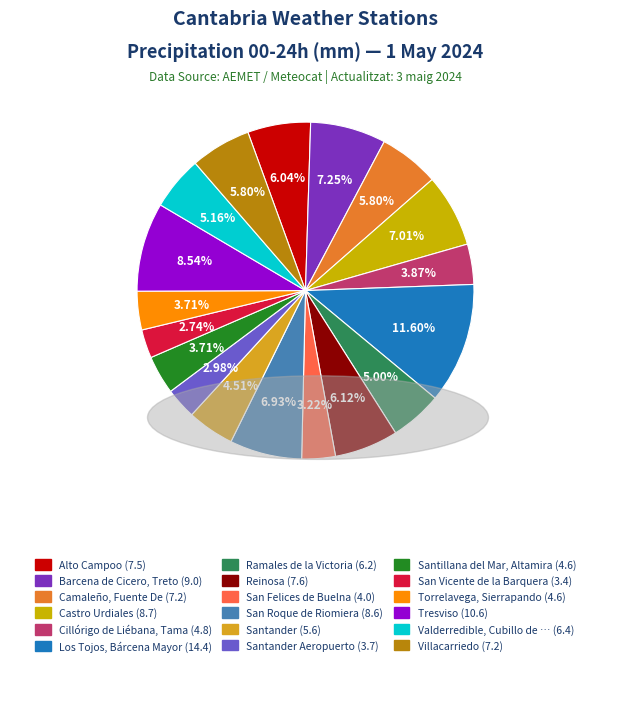

Rank the categories by value from lowest to highest.

San Vicente de la Barquera, Santander Aeropuerto, San Felices de Buelna, Santillana del Mar, Altamira, Torrelavega, Sierrapando, Cillórigo de Liébana, Tama, Santander, Ramales de la Victoria, Valderredible, Cubillo de Ebro, Camaleño, Fuente De, Villacarriedo, Alto Campoo, Reinosa, San Roque de Riomiera, Castro Urdiales, Barcena de Cicero, Treto, Tresviso, Los Tojos, Bárcena Mayor